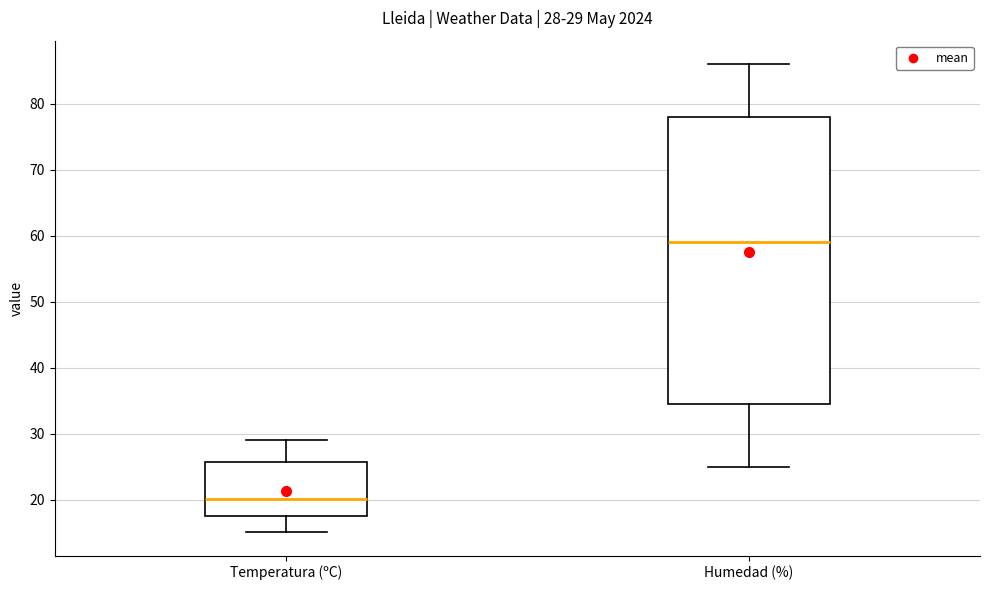

Comparing the boxes themselves (not the whiskers), which one is the tallest?

Humedad (%)